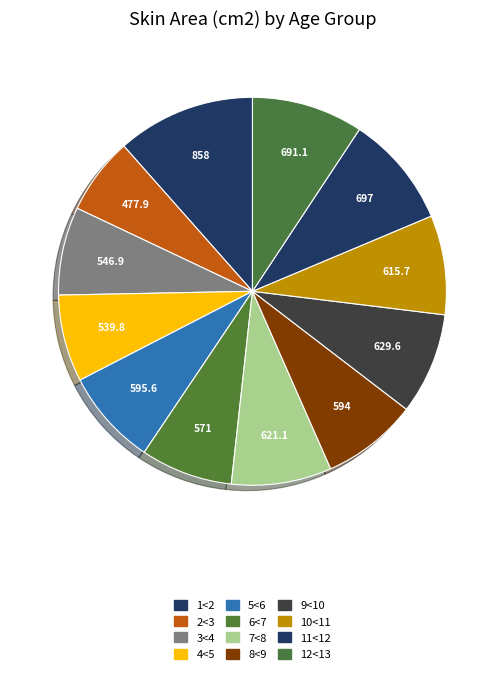

Is there a majority slice in this chart?

No